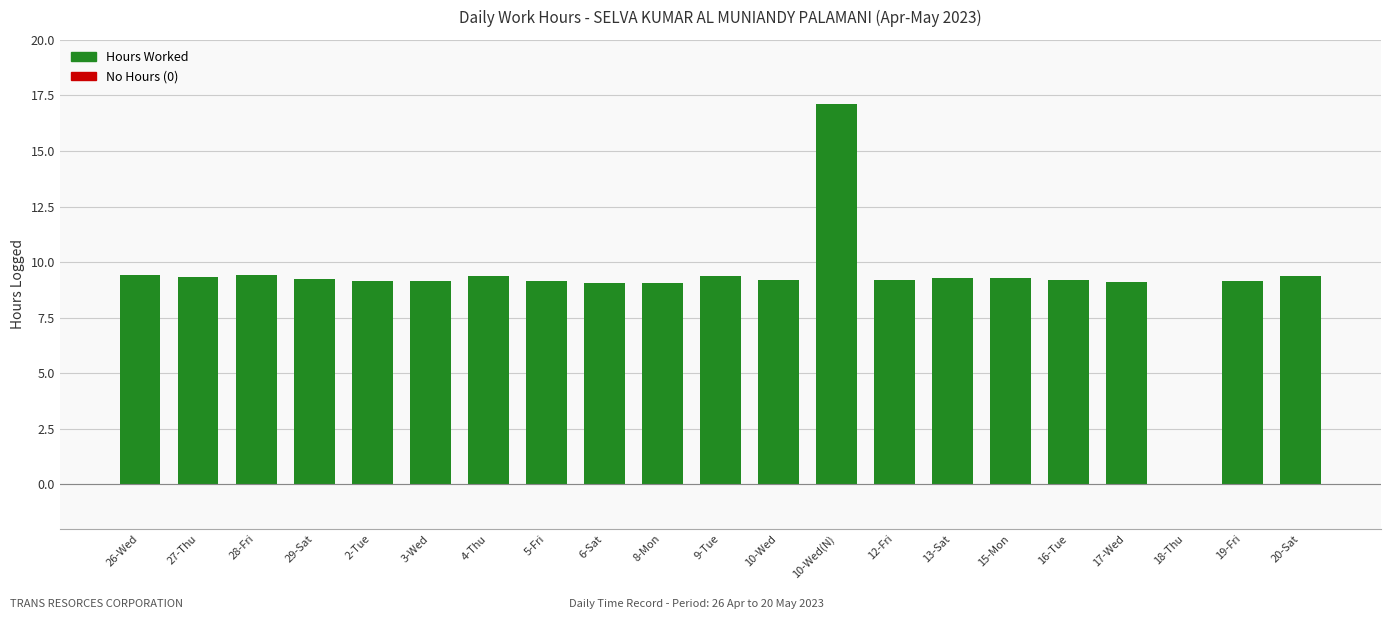

What is the difference between the values at 20-Sat and 5-Fri?

0.2